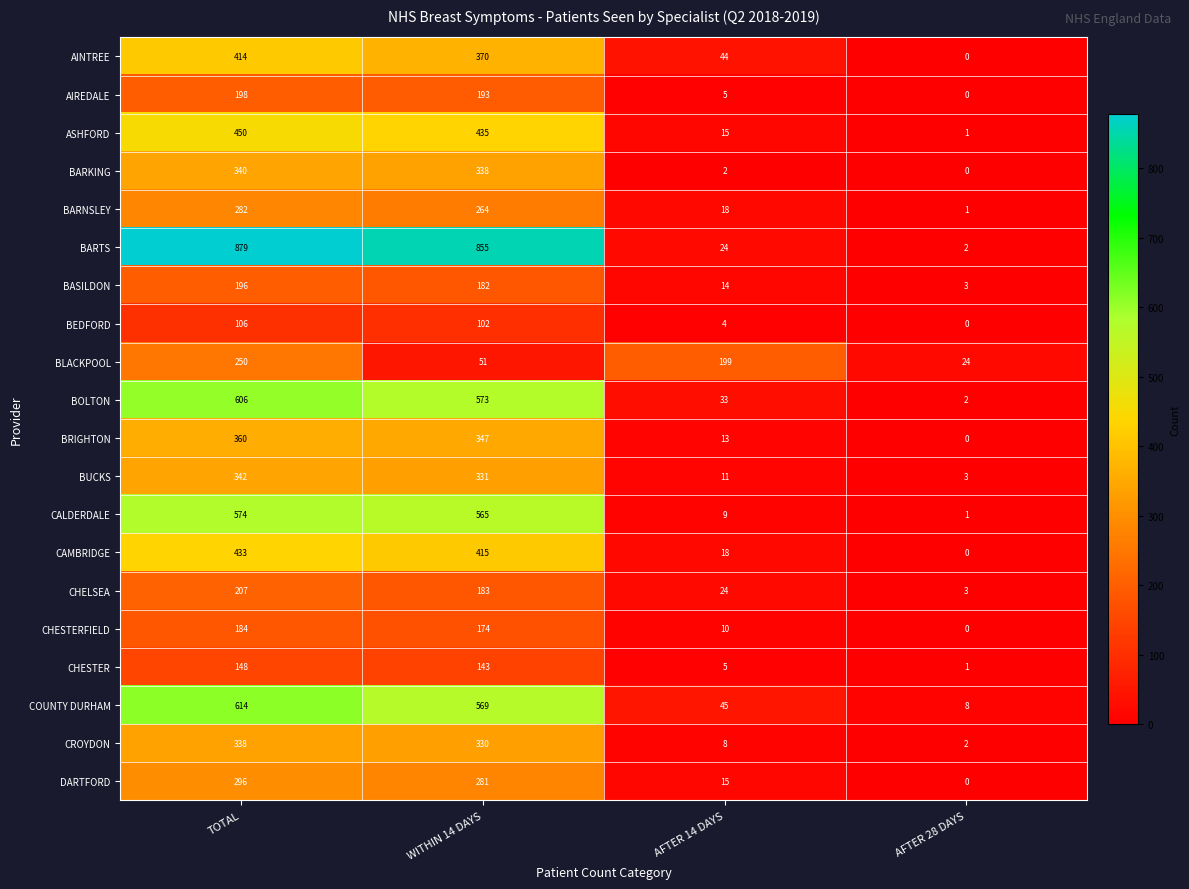

Which series has the largest range (max minus min)?

BARTS